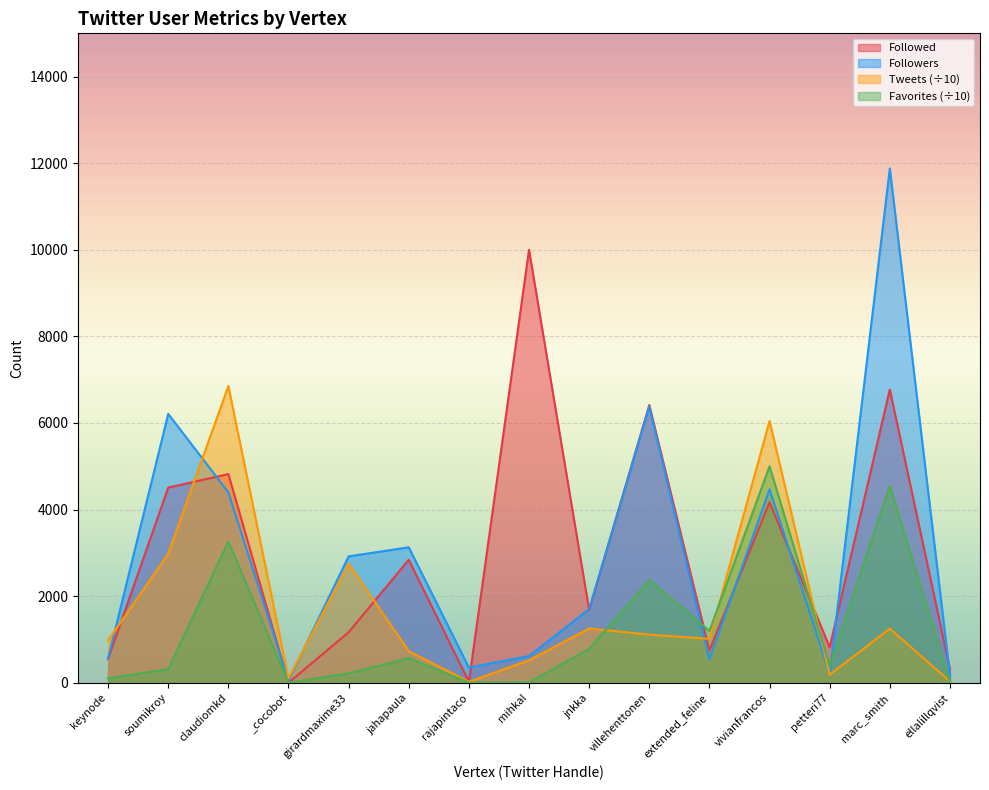

Is the value of Followed at petteri77 greater than the value of Tweets at jnkka?

No